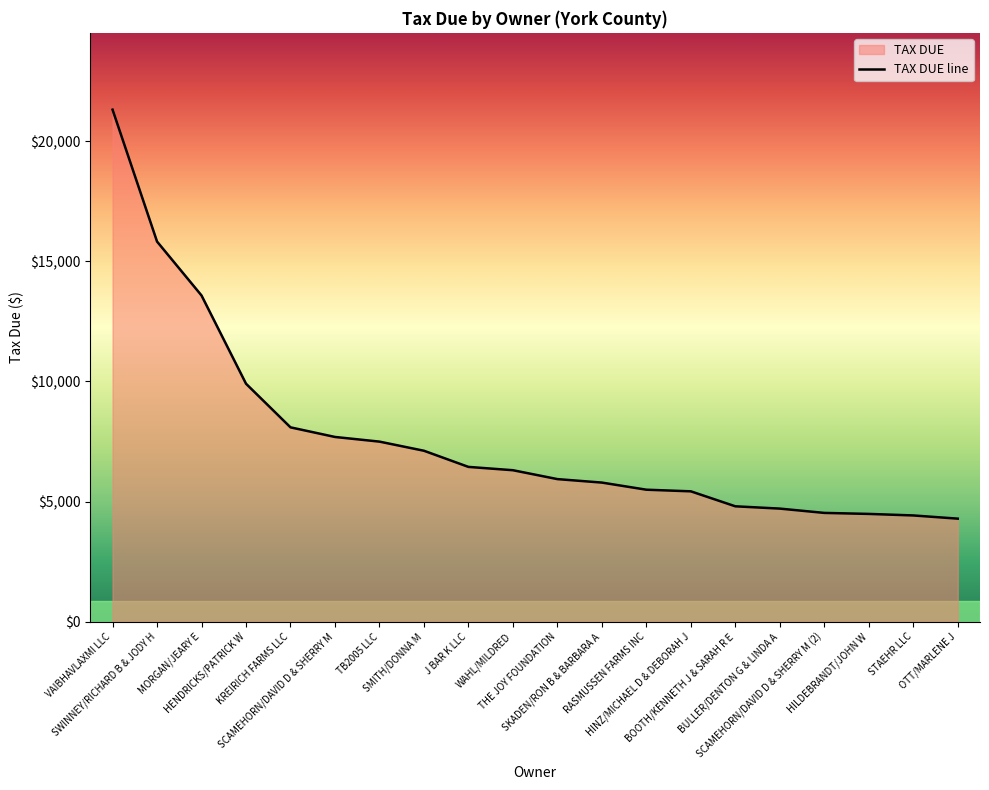

True or false: the data has more than 1 interior local peaks.

False